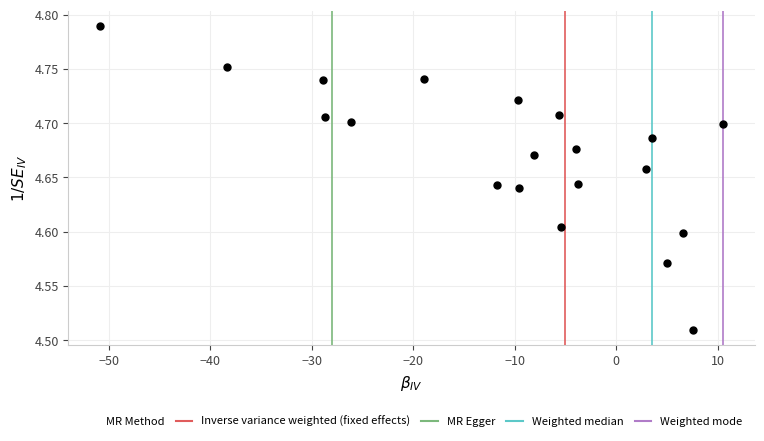

What is the range of X values (max minus min)?

61.4